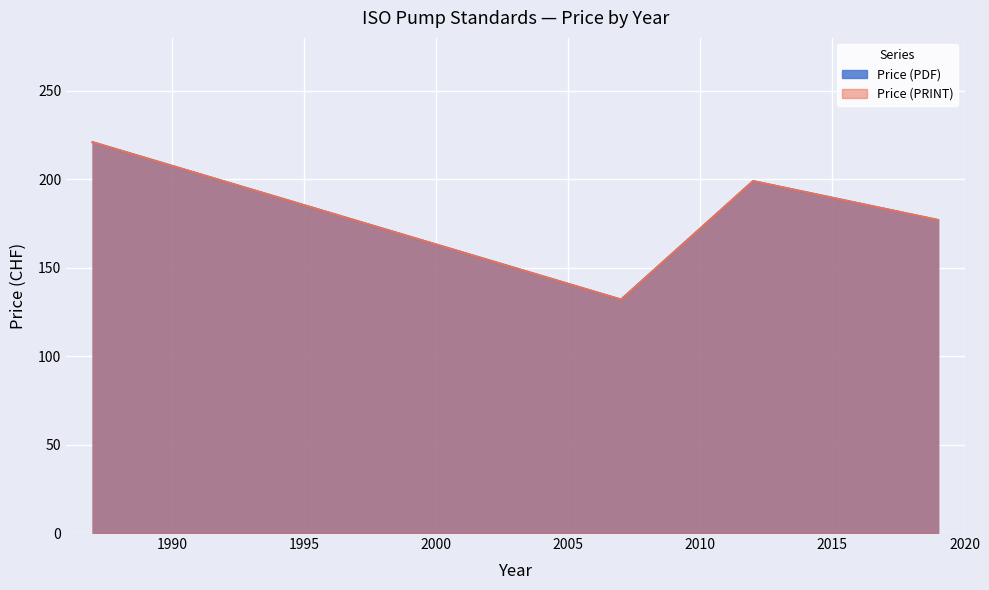

Rank the categories by Price (PDF) value from highest to lowest.

1987, 2012, 2019, 2007